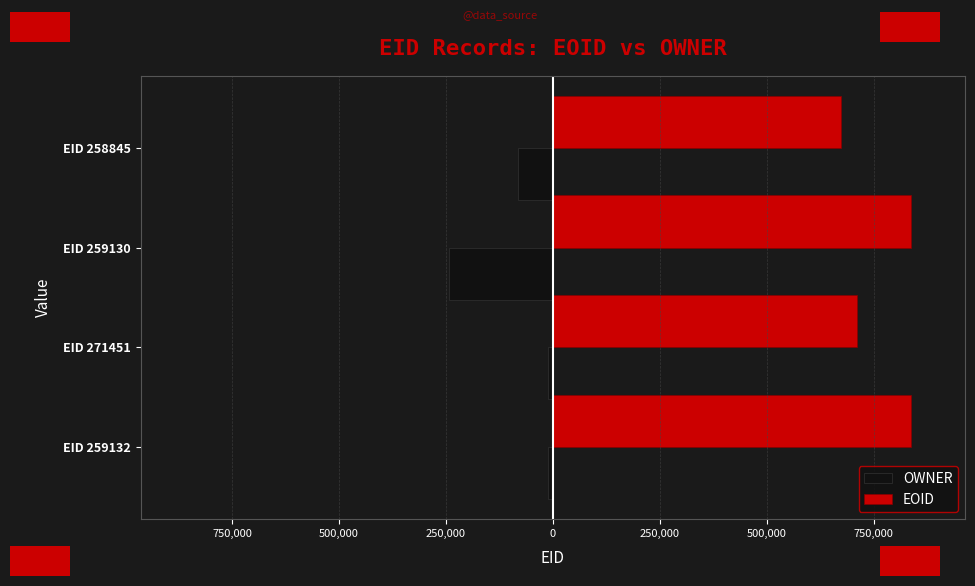

What are all the series names shown in the legend?

OWNER, EOID